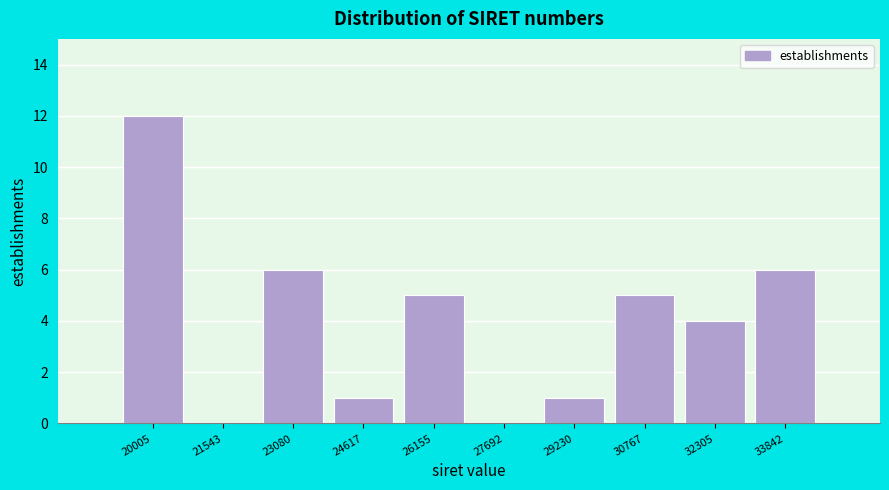

Reading left to right, extract all data points from this chart.

20005=12	21543=0	23080=6	24617=1	26155=5	27692=0	29230=1	30767=5	32305=4	33842=6